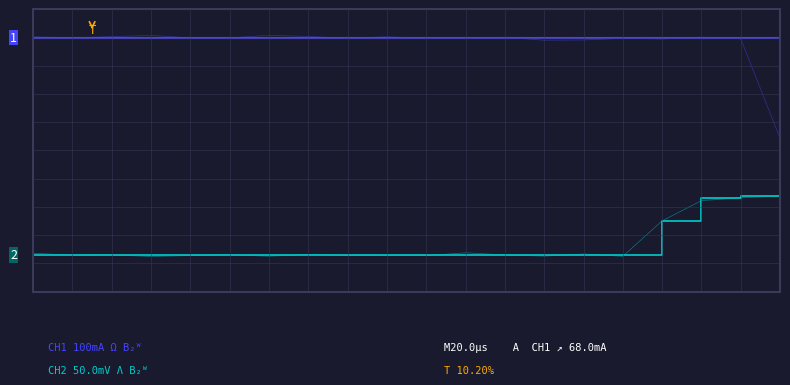

List the series in order of their overall mean, highest first.

CH1 100mA Ω B₂ᵂ, CH2 50.0mV Λ B₂ᵂ